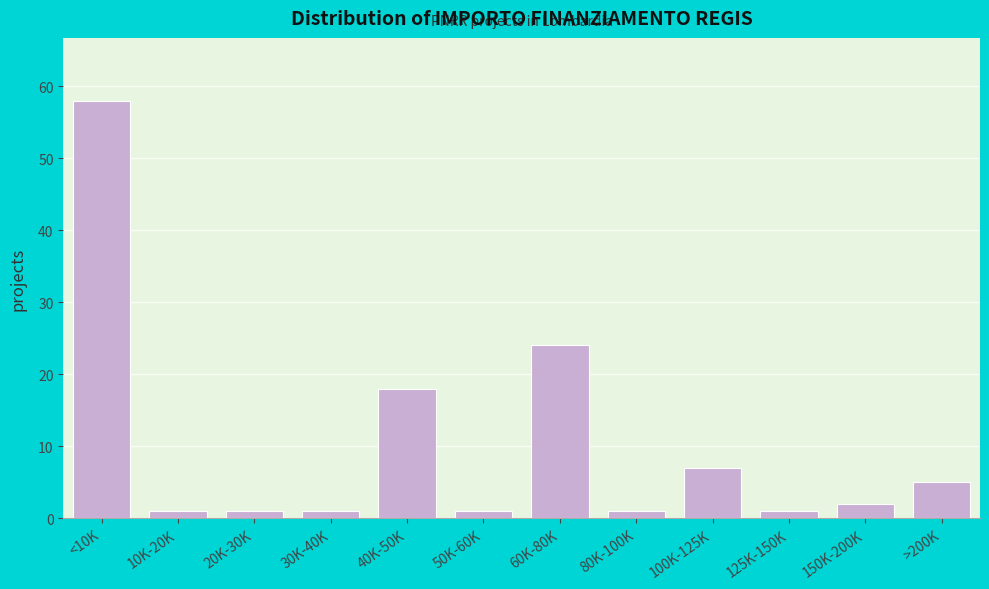

Reading left to right, list all the values displayed in this chart.

<10K=58	10K-20K=1	20K-30K=1	30K-40K=1	40K-50K=18	50K-60K=1	60K-80K=24	80K-100K=1	100K-125K=7	125K-150K=1	150K-200K=2	>200K=5